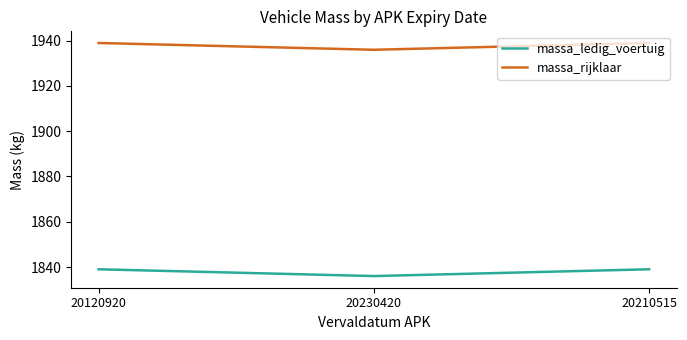

Rank the series by their maximum value, from highest to lowest.

massa_rijklaar, massa_ledig_voertuig